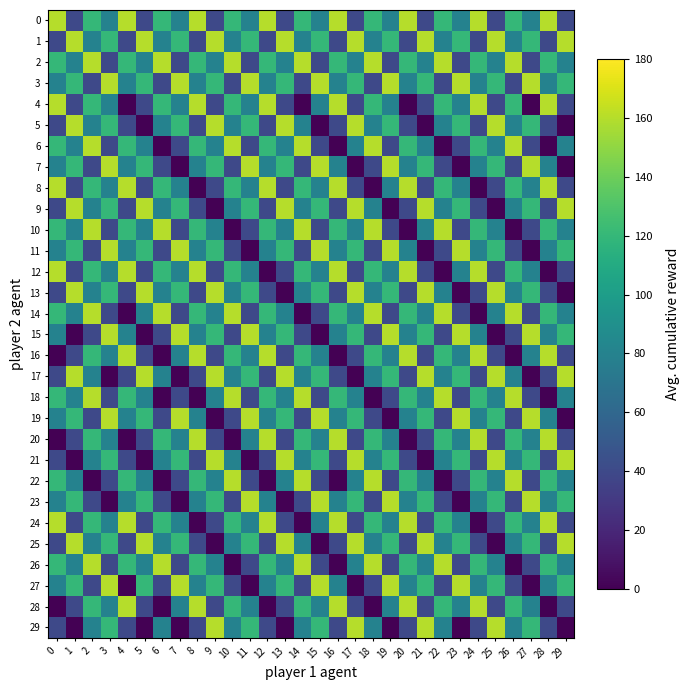

Which has a higher value, 10 or 6?

10